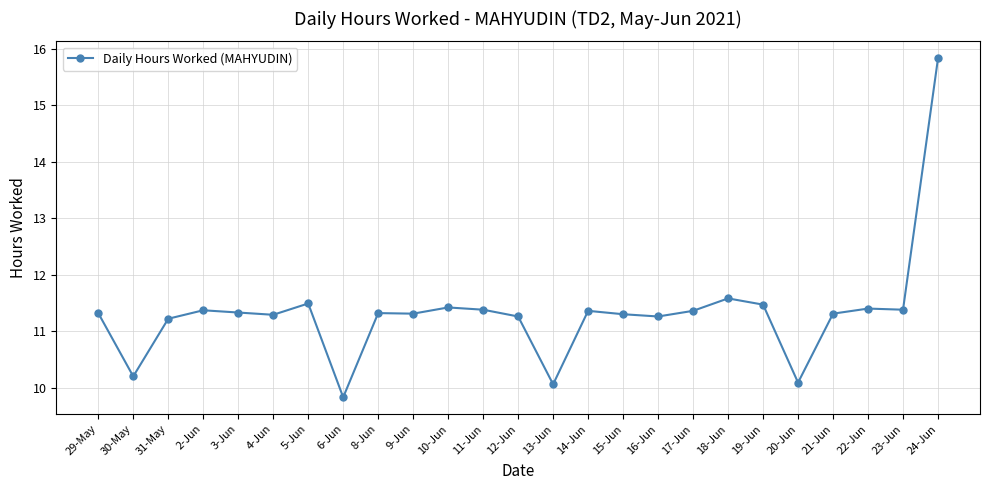

What value does the data have at 10-Jun?

11.4